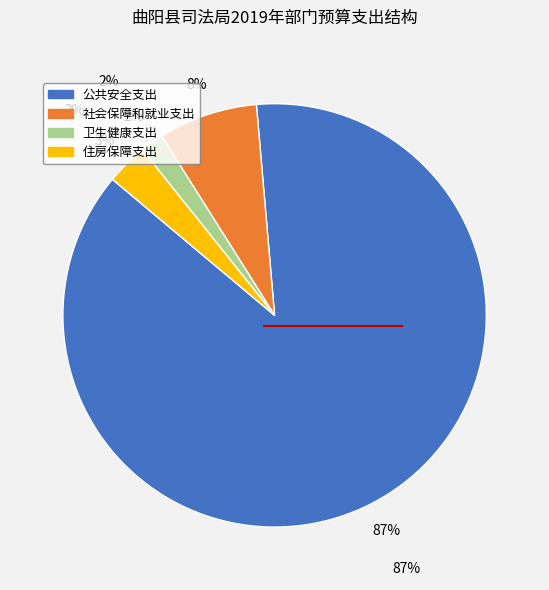

What is the ratio of the value at 卫生健康支出 to the value at 社会保障和就业支出?

0.2